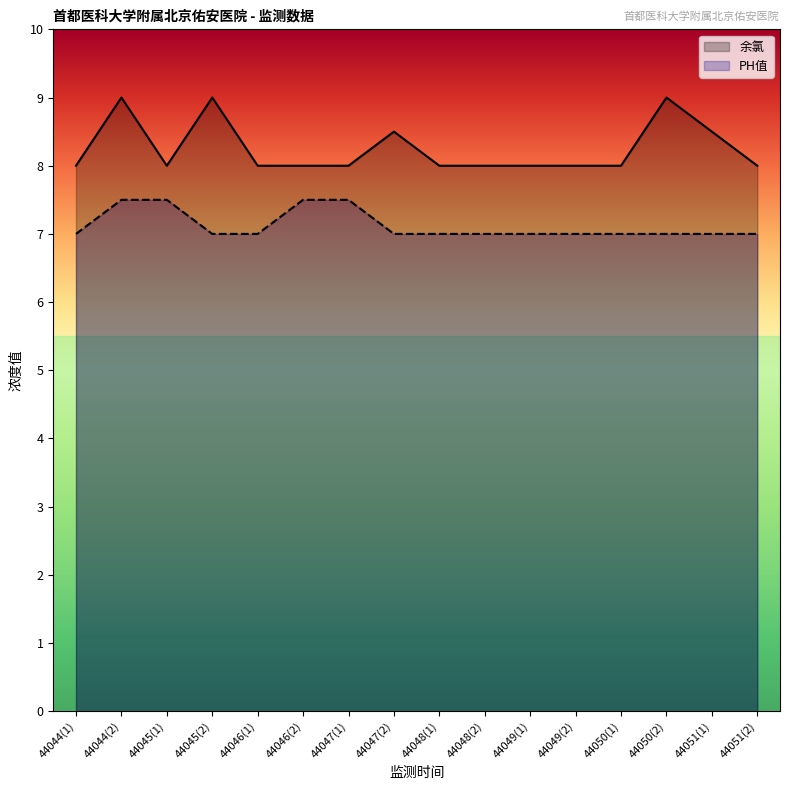

True or false: 余氯 and PH值 cross at least once.

False